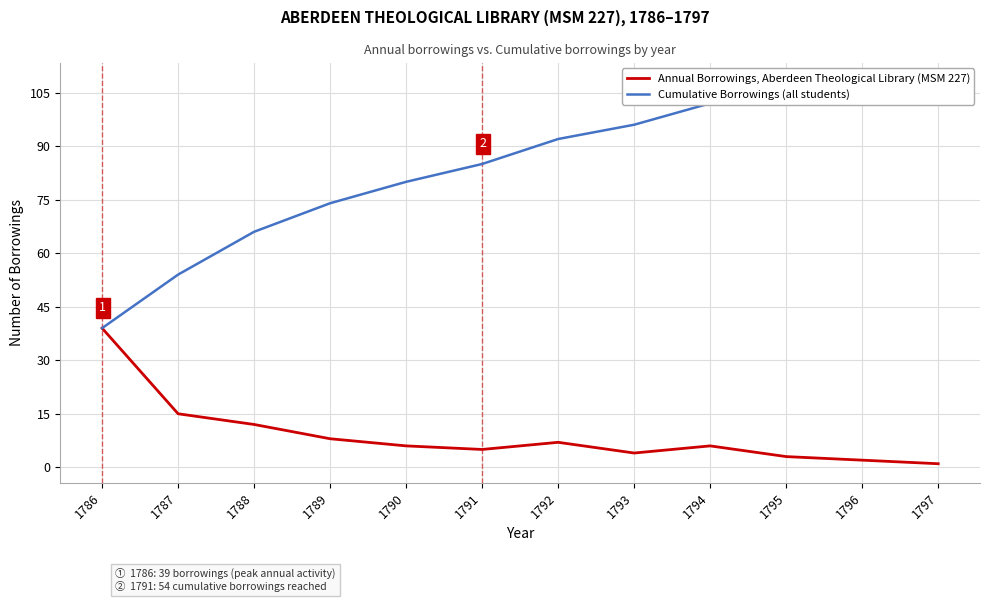

What are all the series names shown in the legend?

Annual Borrowings, Aberdeen Theological Library (MSM 227), Cumulative Borrowings (all students)